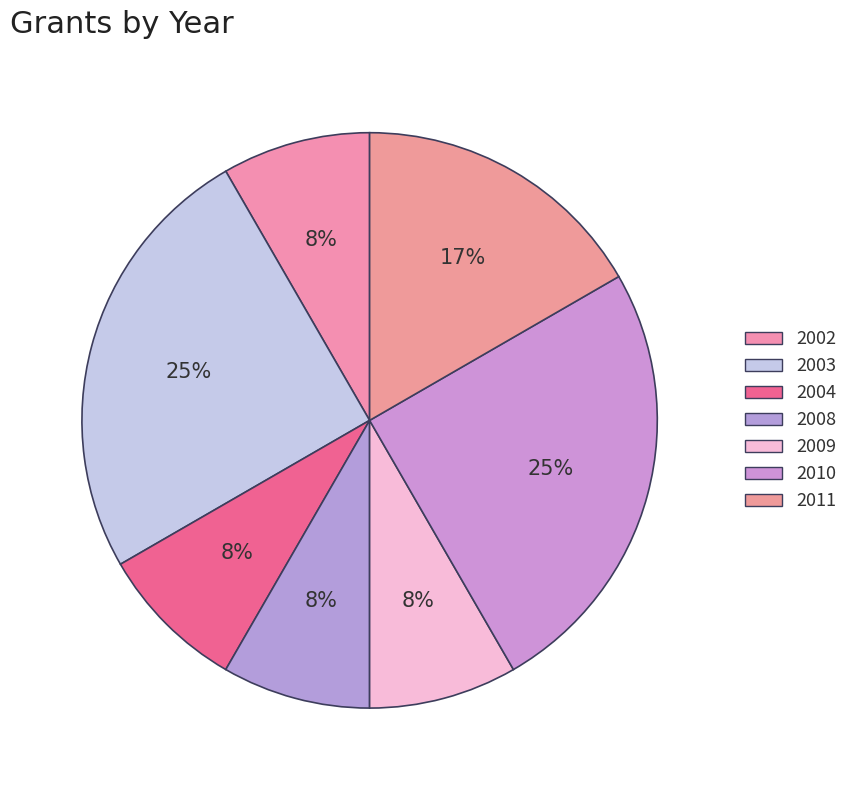

Rank the categories by value from lowest to highest.

2002, 2004, 2008, 2009, 2011, 2003, 2010